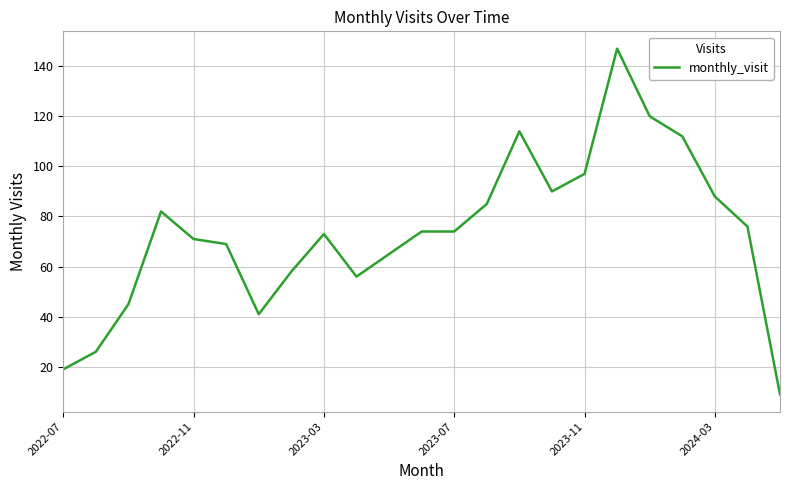

How many lines are shown in the chart?

1